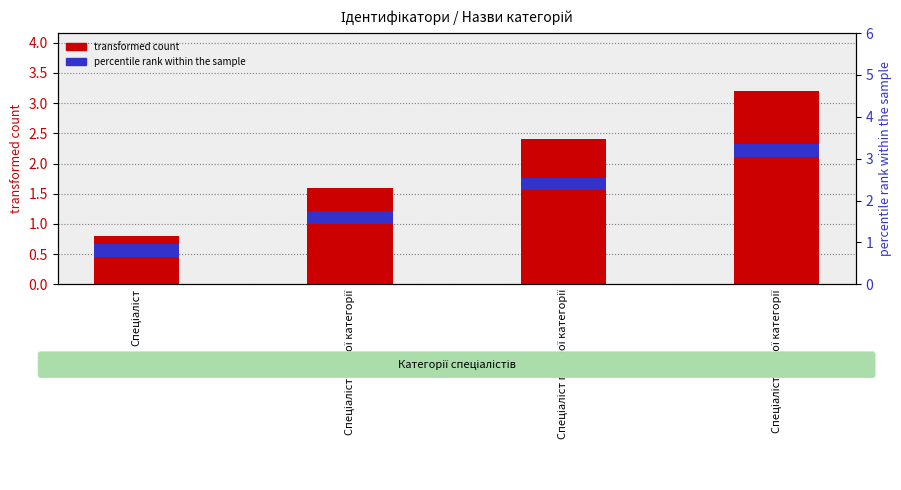

Reading left to right, transcribe all the data shown in this chart.

transformed count: Спеціаліст=0.8	Спеціаліст другої категорії=1.6	Спеціаліст першої категорії=2.4	Спеціаліст вищої категорії=3.2
percentile rank within the sample: Спеціаліст=0.3	Спеціаліст другої категорії=0.3	Спеціаліст першої категорії=0.3	Спеціаліст вищої категорії=0.3